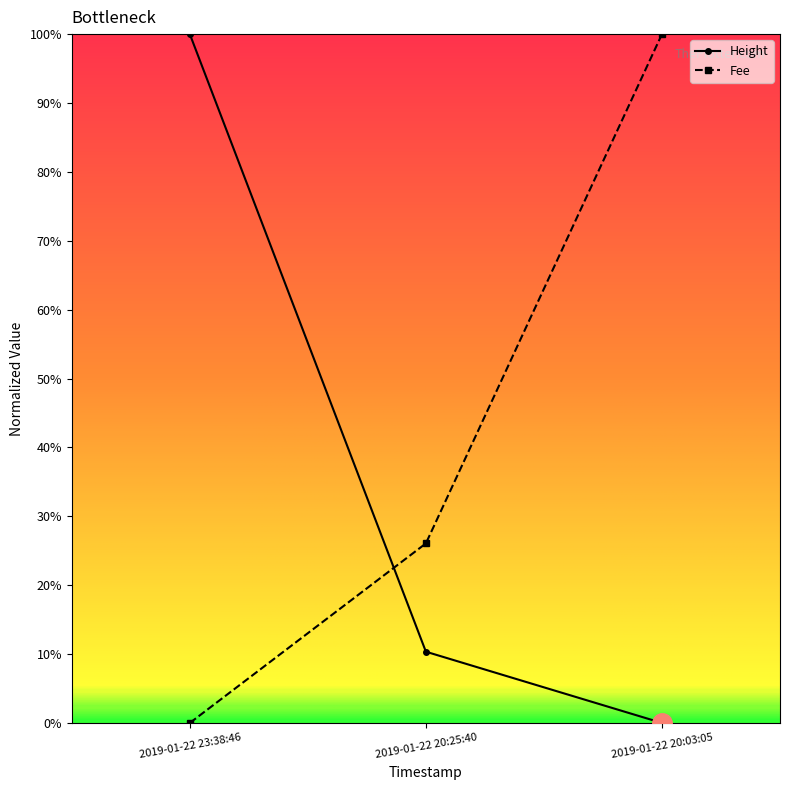

What is the difference between the Fee values at 2019-01-22 20:03:05 and 2019-01-22 23:38:46?

1.0